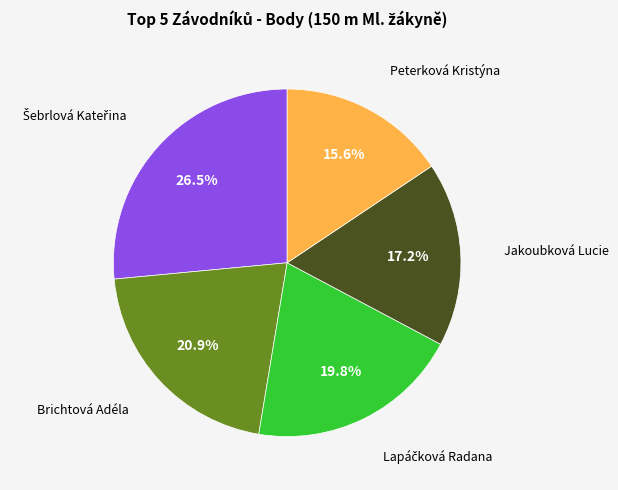

Does any single category account for the majority?

No